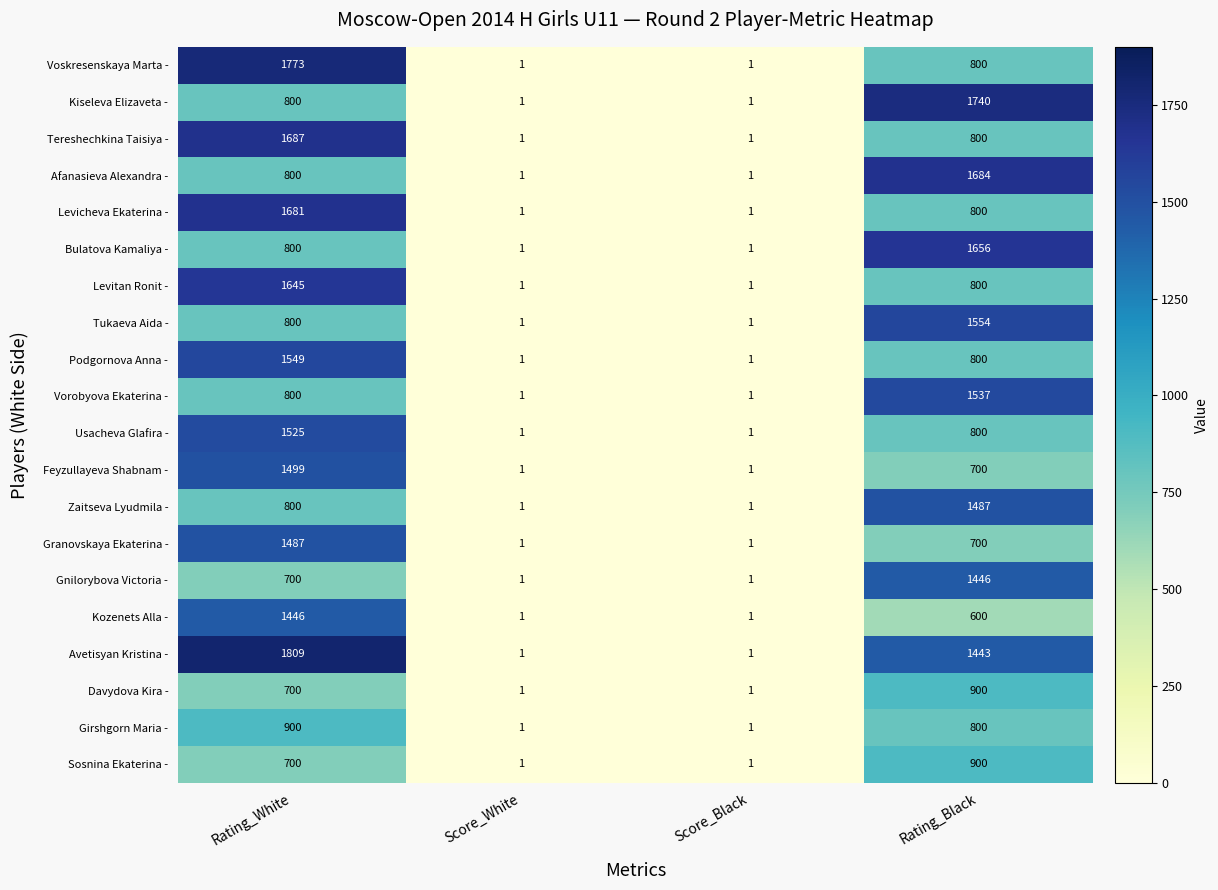

What is the sum of the Tereshechkina Taisiya - values at Score_Black and Rating_White?

1688